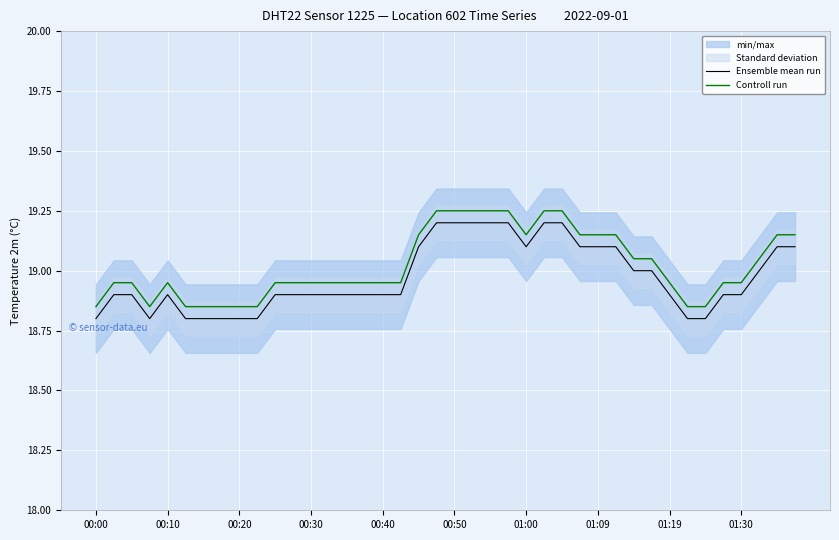

The Ensemble mean run series shows 3.8 at 00:10. True or false?

False